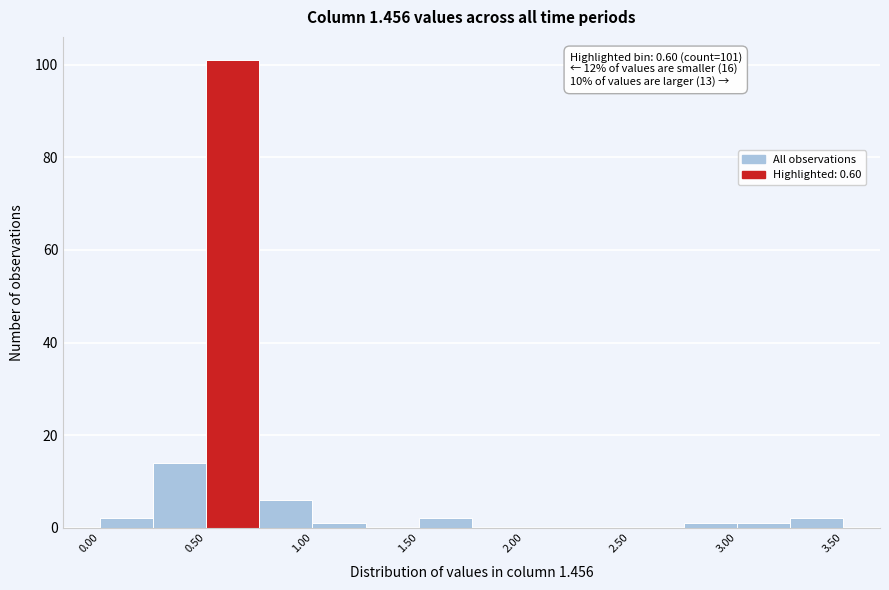

Over which range of the x-axis is the bar tallest?

0.50 to 0.75